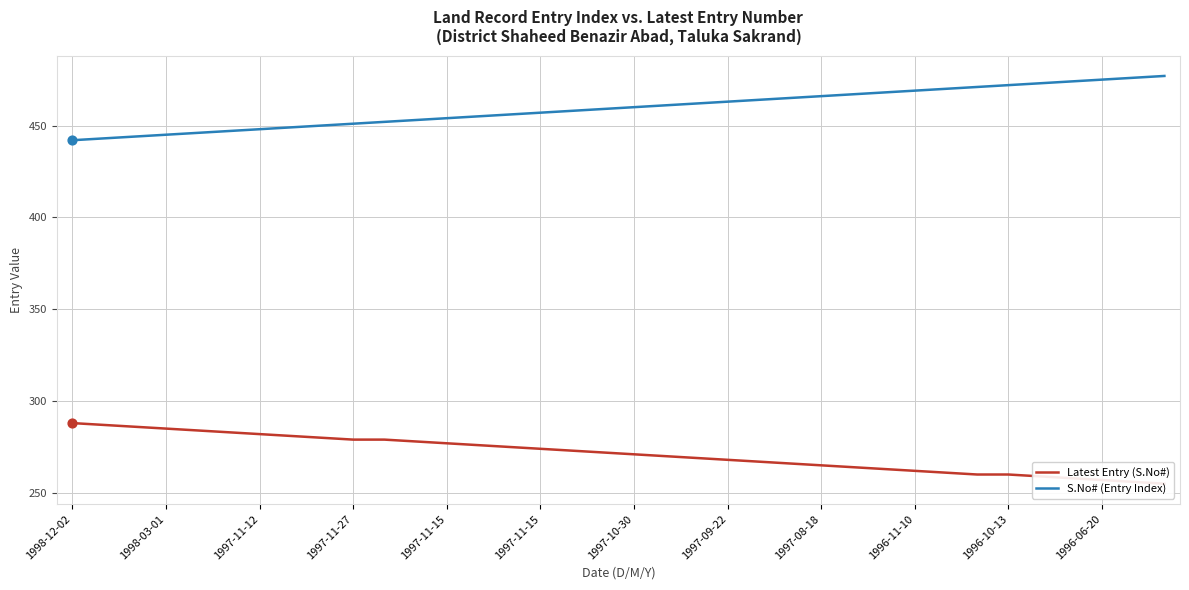

Which series has the largest total across all categories?

S.No# (Entry Index)